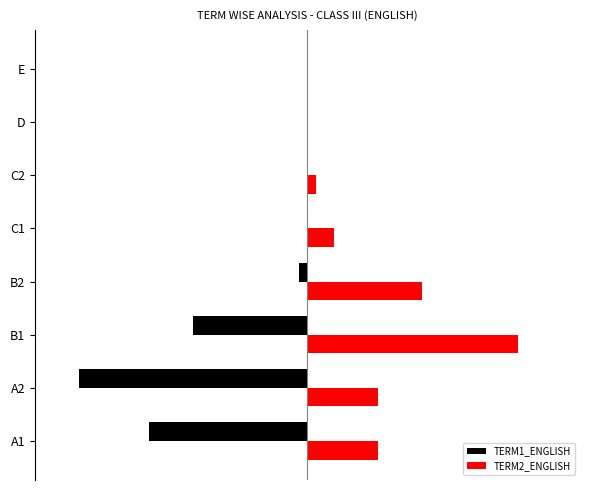

Which series has the largest range (max minus min)?

TERM1_ENGLISH